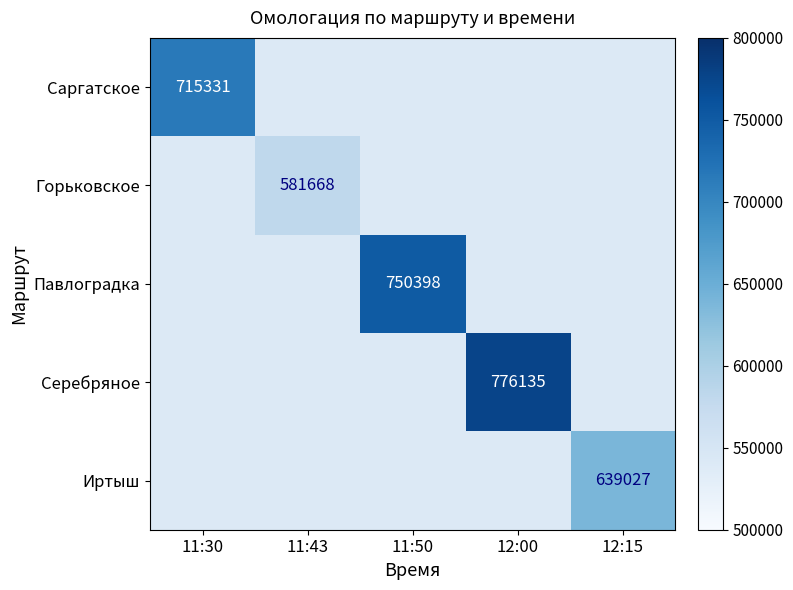

How many distinct data groups are displayed?

5